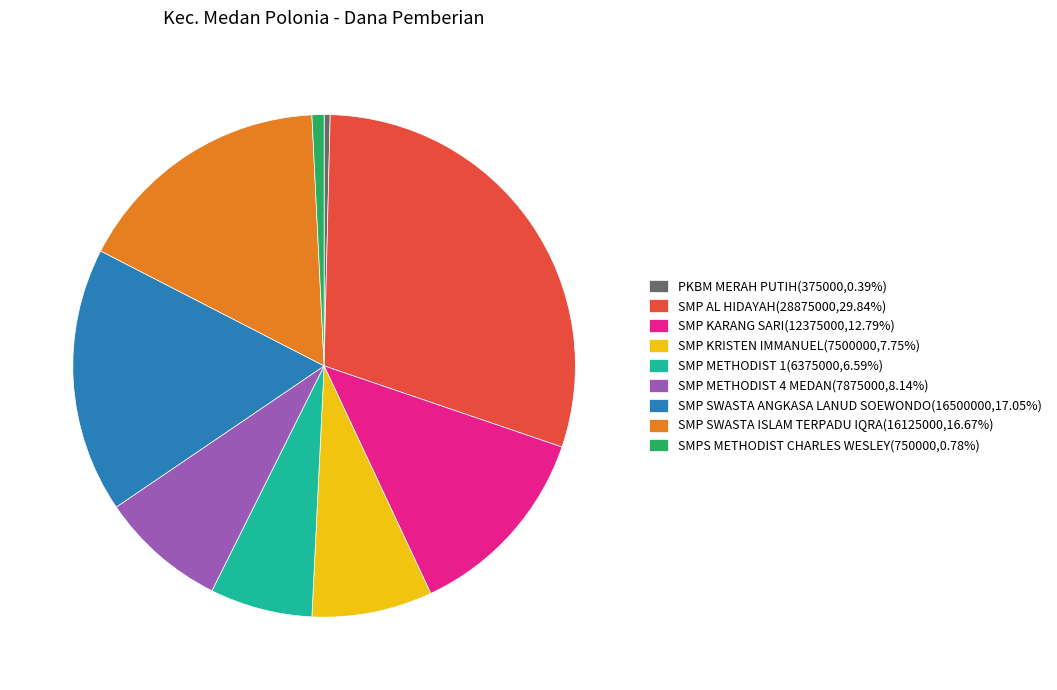

Does SMP METHODIST 4 MEDAN account for over 50% of the chart?

No